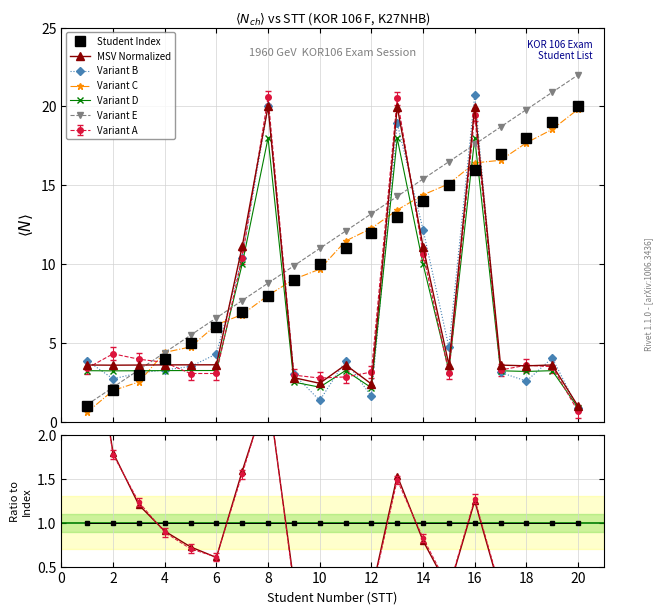

True or false: K27NHB Students and MSV (x1e9) cross at least once.

True